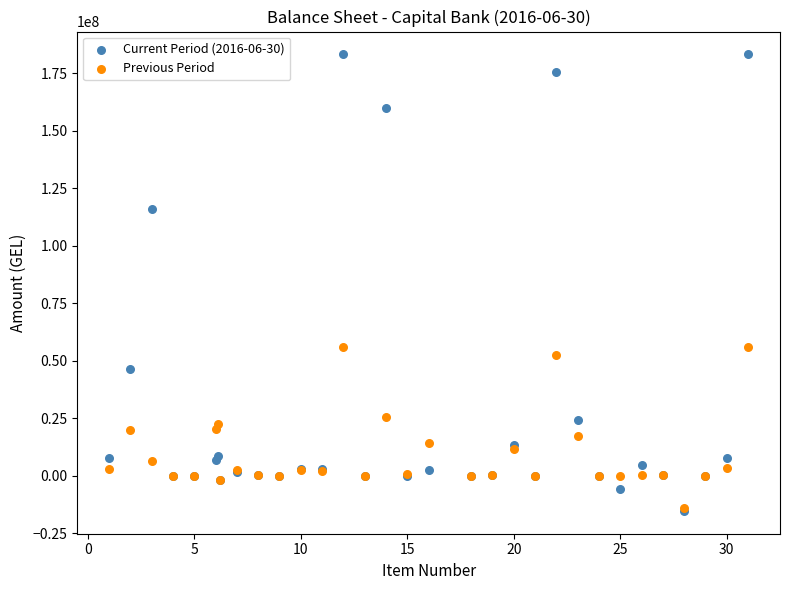

What are all the series names shown in the legend?

Current Period (2016-06-30), Previous Period